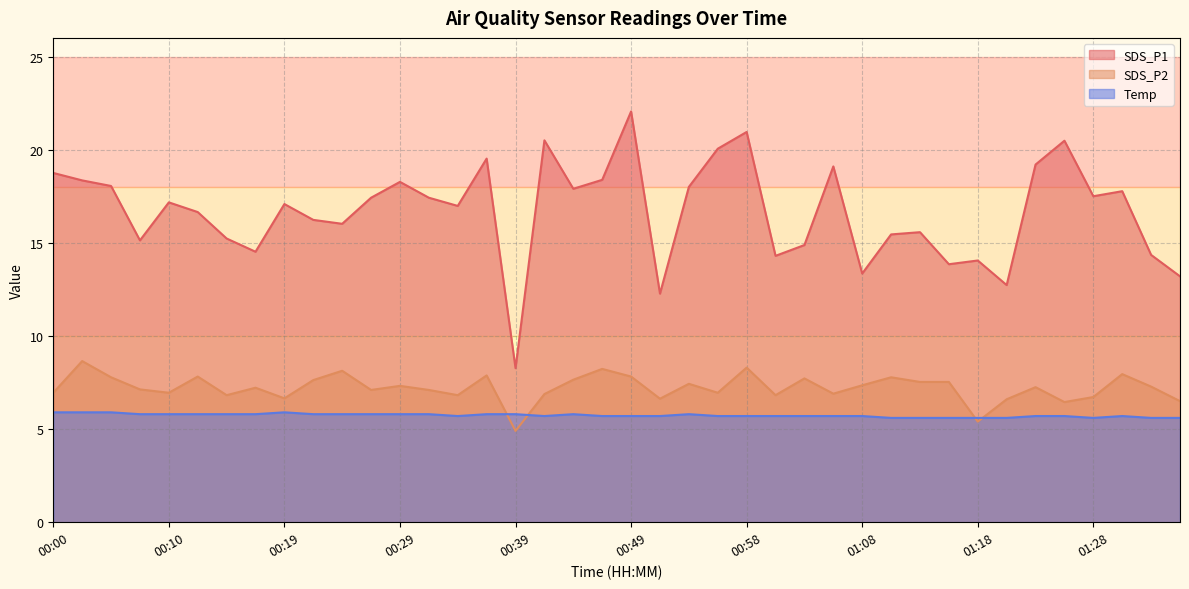

True or false: SDS_P2 and SDS_P1 intersect in this chart.

False